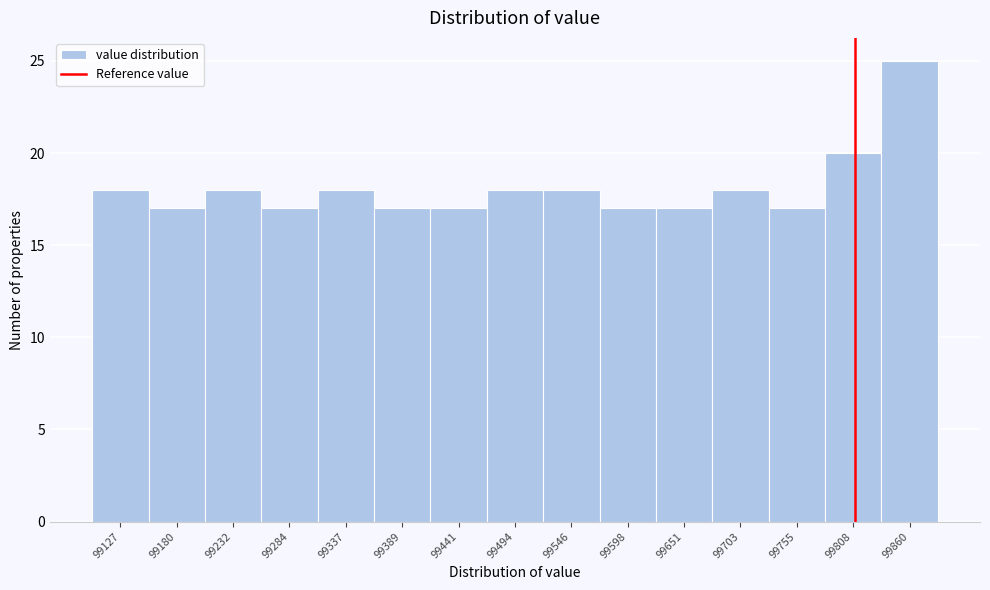

Reading left to right, list every bar in this chart as the range it spans on the x-axis followed by its height. Neither the bar edges nor the heights are printed on the chart, so give them approximately, as read against the axes.

99100 to 99150: 18
99150 to 99210: 17
99210 to 99260: 18
99260 to 99310: 17
99310 to 99360: 18
99360 to 99420: 17
99420 to 99470: 17
99470 to 99520: 18
99520 to 99570: 18
99570 to 99620: 17
99620 to 99680: 17
99680 to 99730: 18
99730 to 99780: 17
99780 to 99830: 20
99830 to 99890: 25